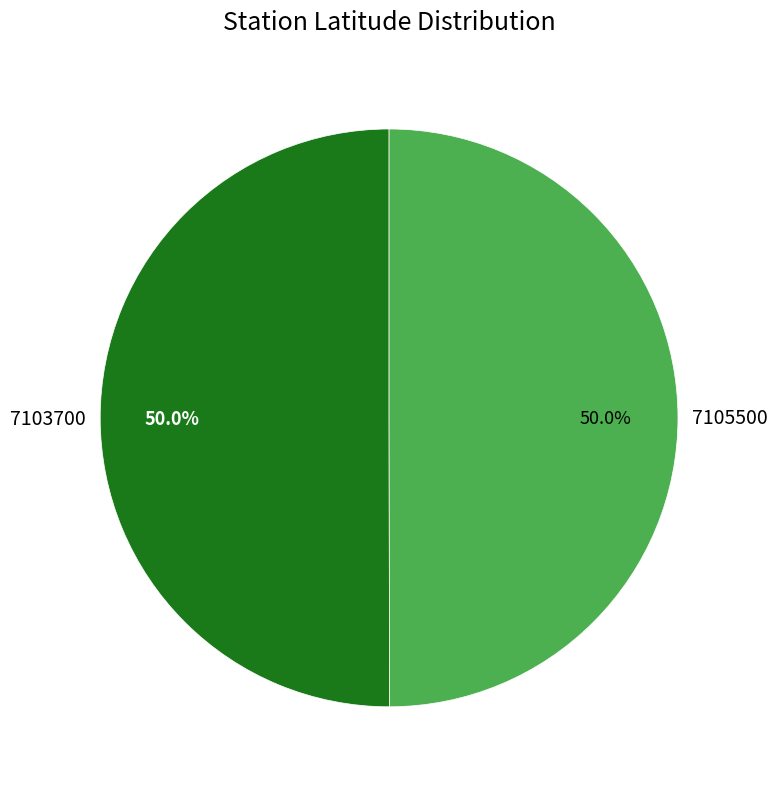

What percentage is NOT represented by 7105500?

50.0%